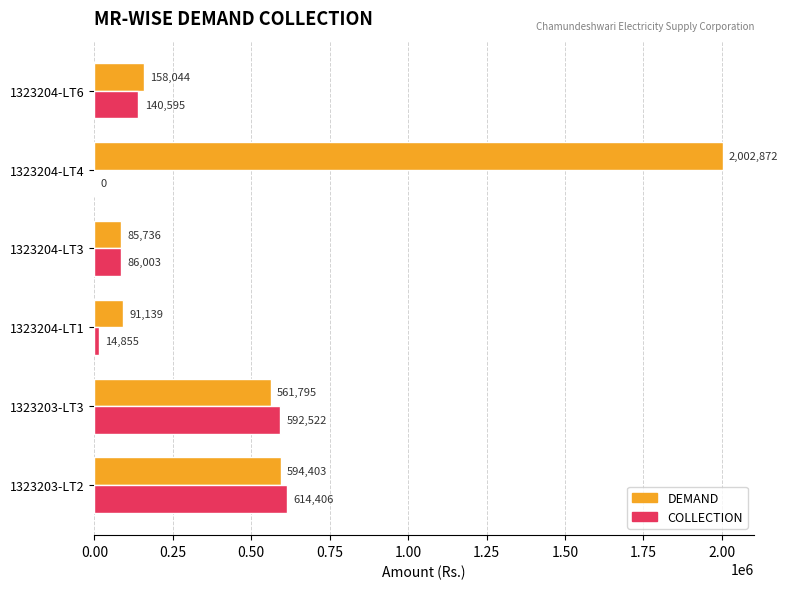

Which category has the highest value across all series?

1323204-LT4